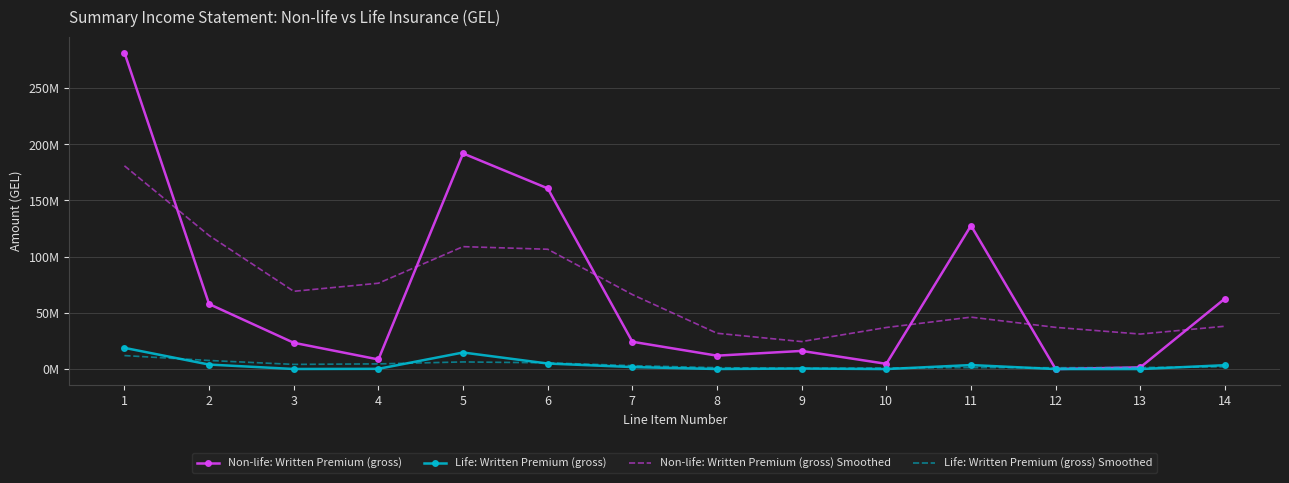

What are all the series names shown in the legend?

Non-life: Written Premium (gross), Life: Written Premium (gross), Non-life: Written Premium (gross) Smoothed, Life: Written Premium (gross) Smoothed